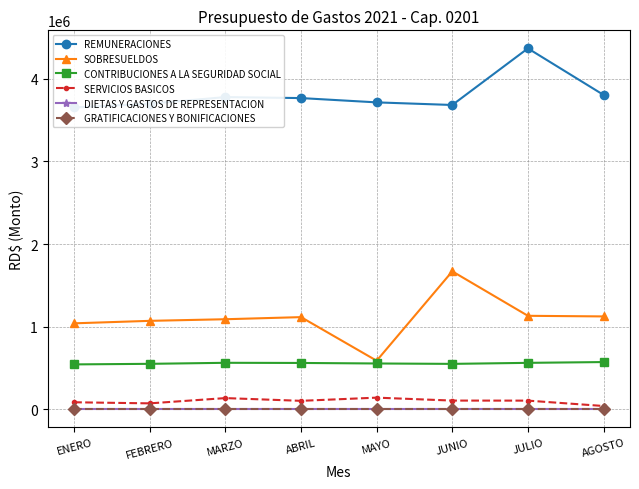

Which series has the largest total across all categories?

REMUNERACIONES